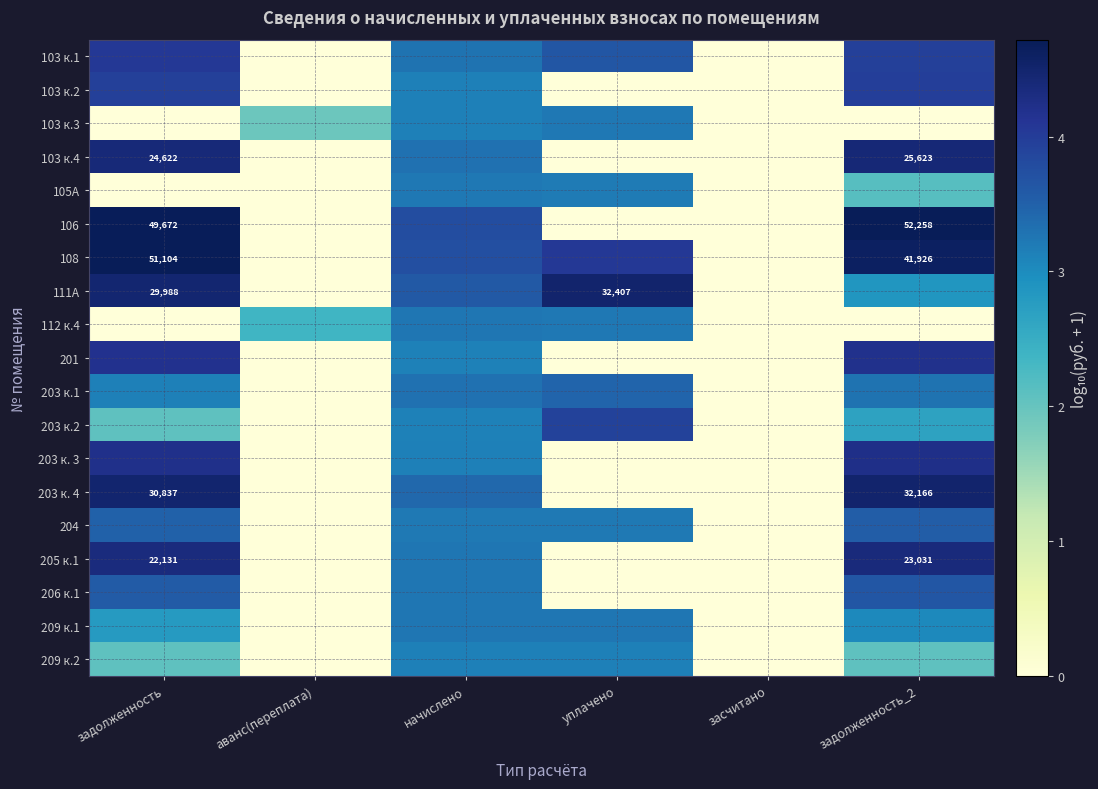

At задолженность, list the series in order from smallest to largest.

103 к.3, 105А, 112 к.4, 203 к.2, 209 к.2, 209 к.1, 203 к.1, 204, 206 к.1, 103 к.2, 103 к.1, 201, 203 к. 3, 205 к.1, 103 к.4, 111А, 203 к. 4, 106, 108